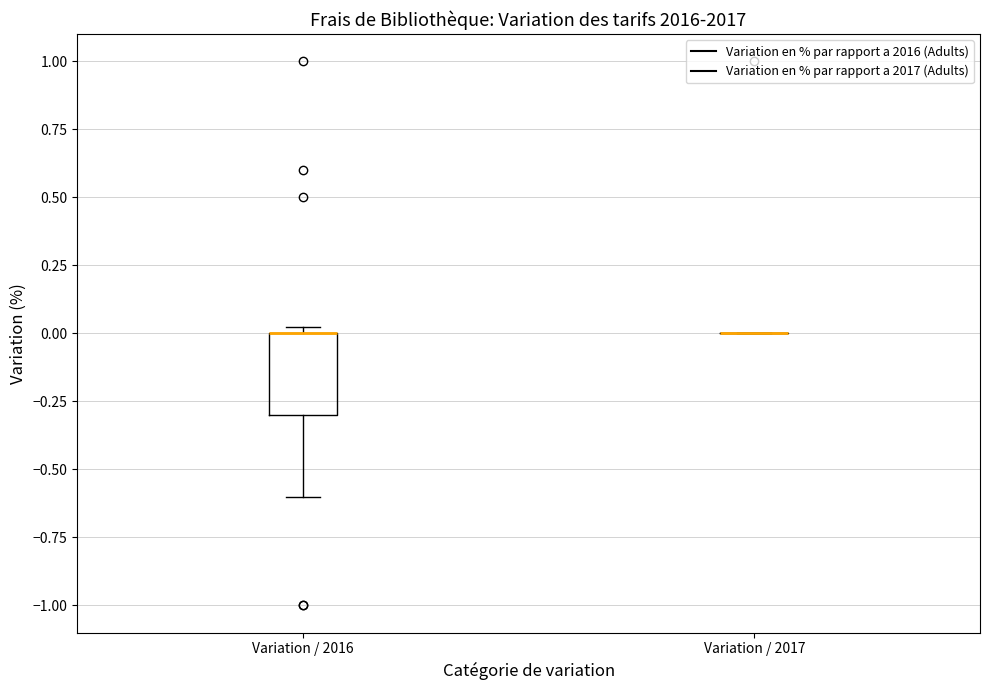

Reading left to right, read every box against the y-axis: the position of its median line, the range the box covers, and the ends of its whiskers. The values are not printed on the chart, so give them approximately, as read against the axis.

Variation / 2016: median 0.00 (drawn on the box's upper edge), box -0.30 to 0.00, whiskers -0.60 to 0.05
Variation / 2017: box collapsed to a line at 0.00, whiskers 0.00 to 0.00